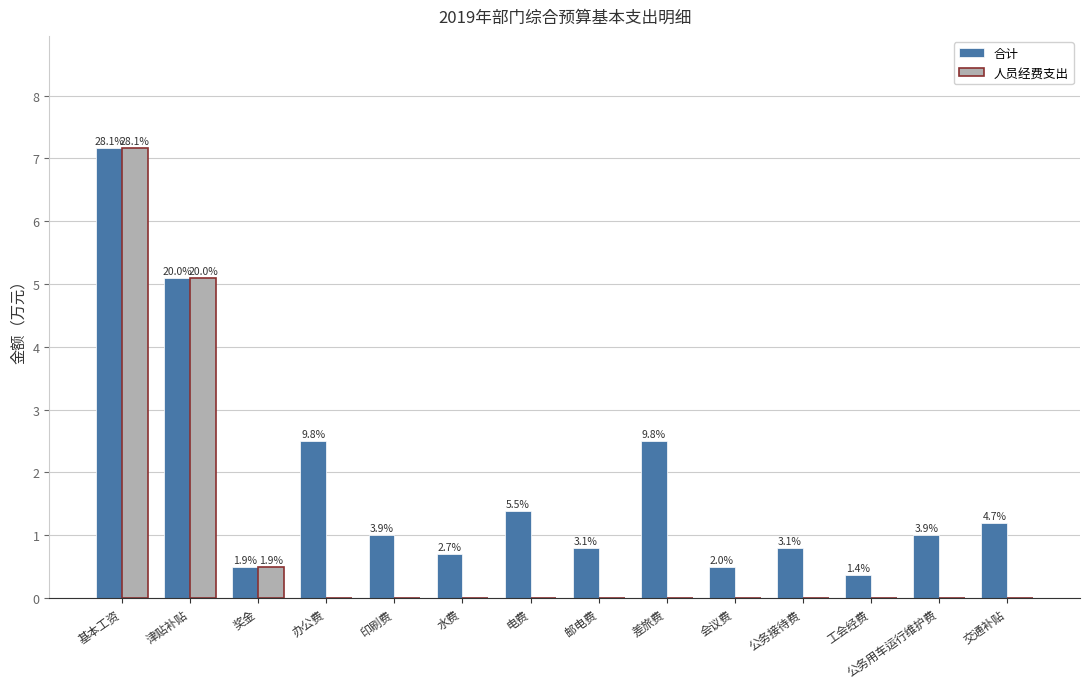

Reading right to left, extract all data points from this chart.

合计: 1.2	1.0	0.4	0.8	0.5	2.5	0.8	1.4	0.7	1.0	2.5	0.5	5.1	7.2
人员经费支出: 0.0	0.0	0.0	0.0	0.0	0.0	0.0	0.0	0.0	0.0	0.0	0.5	5.1	7.2